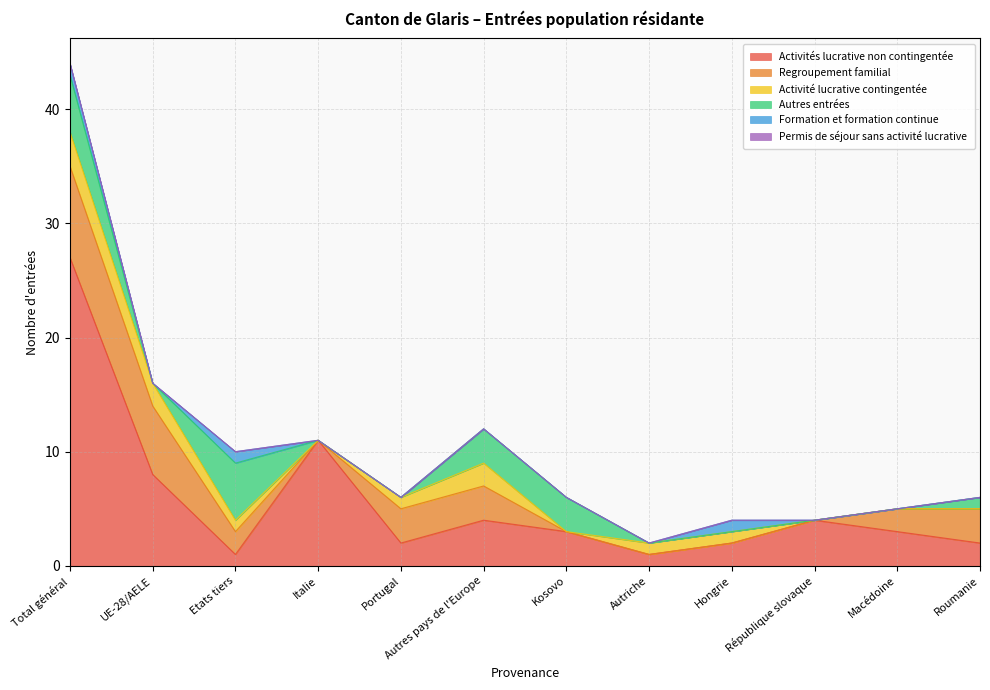

At how many categories does at least one series exceed 13?

1